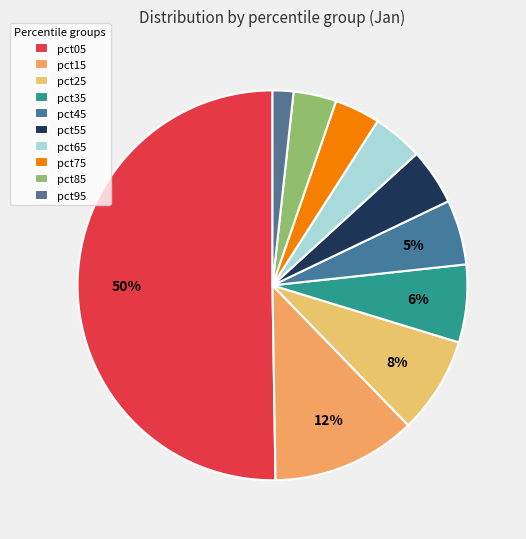

Which slice represents more than half of the pie?

pct05